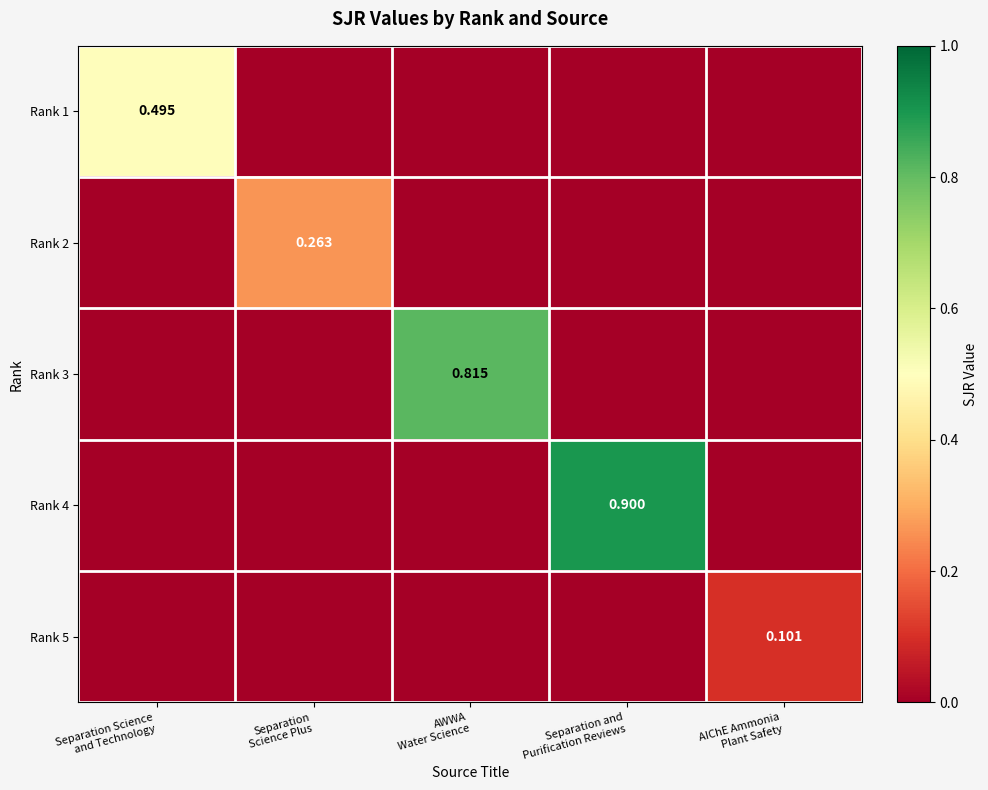

Rank the series at AIChE Ammonia Plant Safety from highest to lowest value.

Rank 5, Rank 1, Rank 2, Rank 3, Rank 4